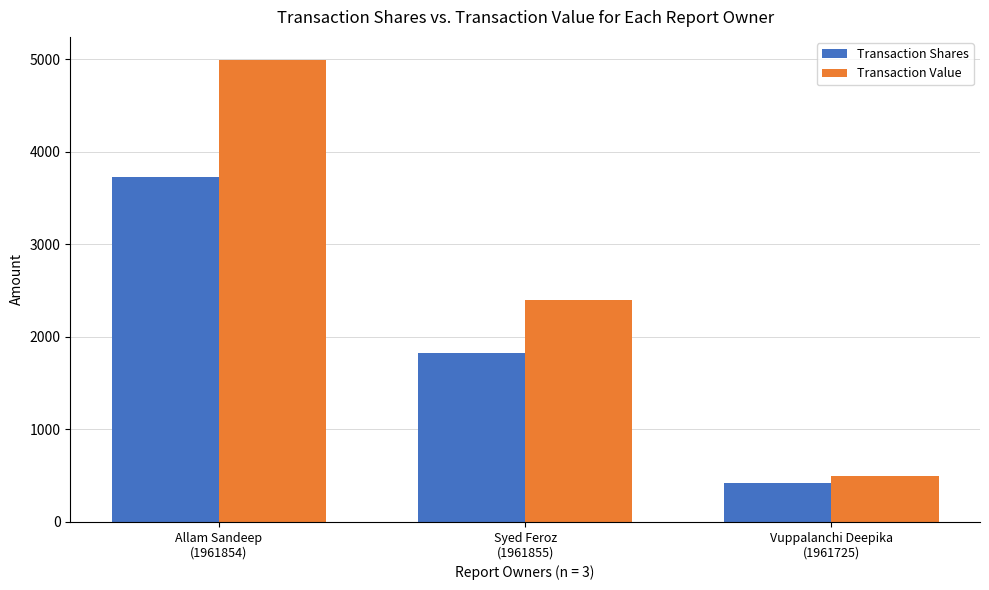

At how many categories does at least one series exceed 475?

3